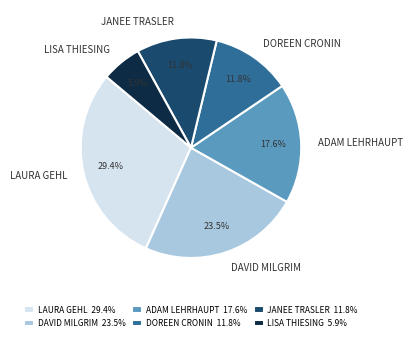

Which slice is the smallest?

LISA THIESING 5.9%